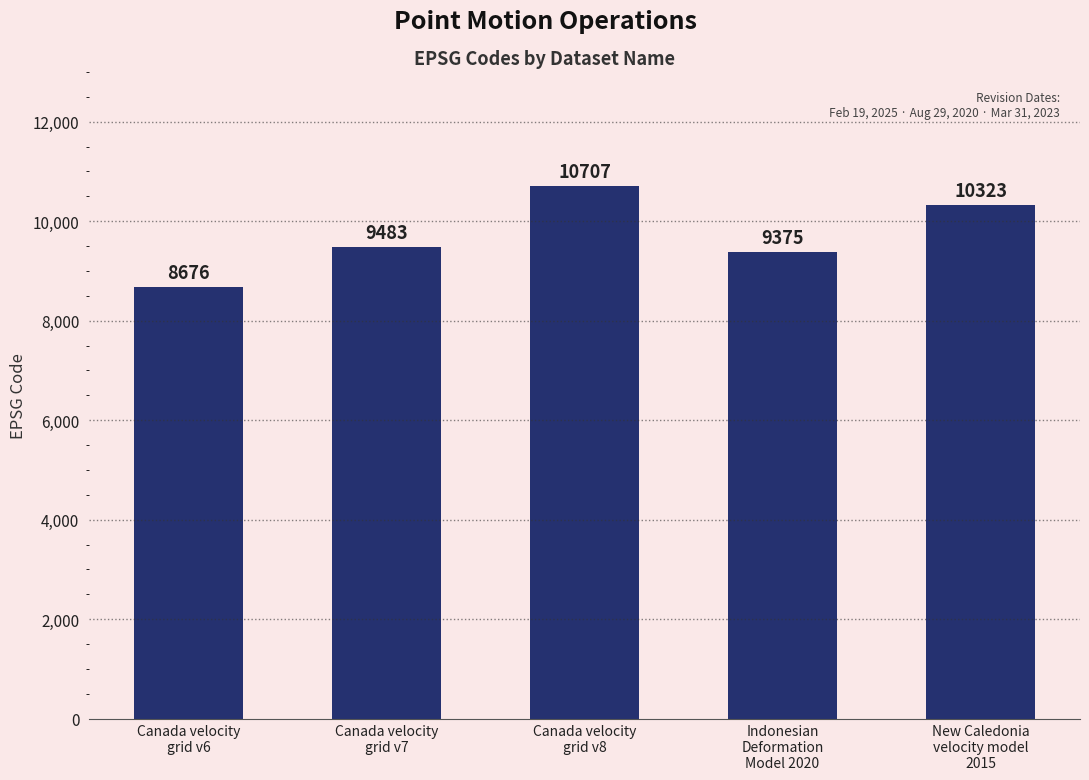

At which category does the chart reach its peak across all series?

Canada velocity
grid v8